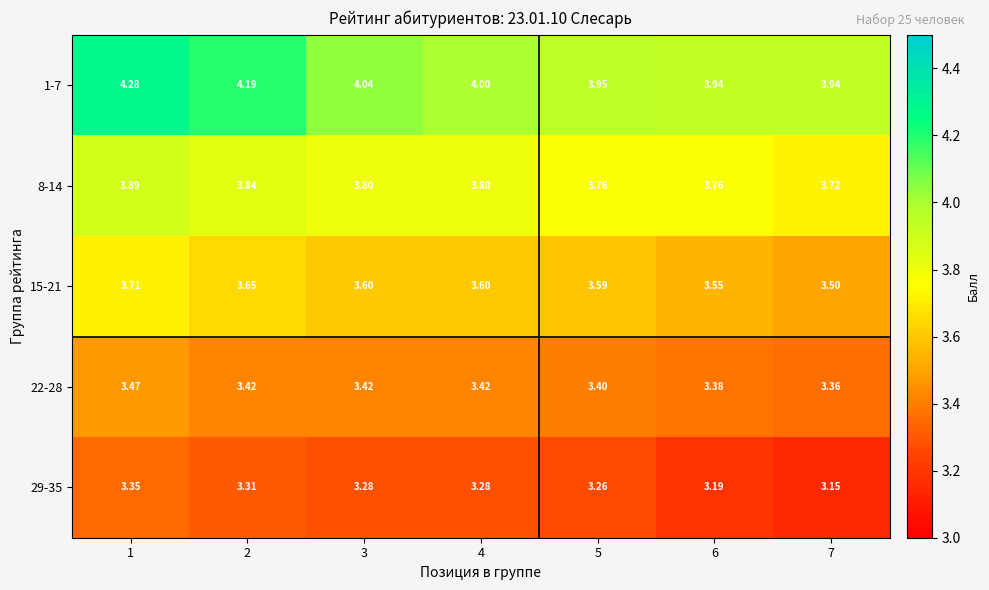

Is the value of 29-35 at 4 greater than the value of 15-21 at 5?

No